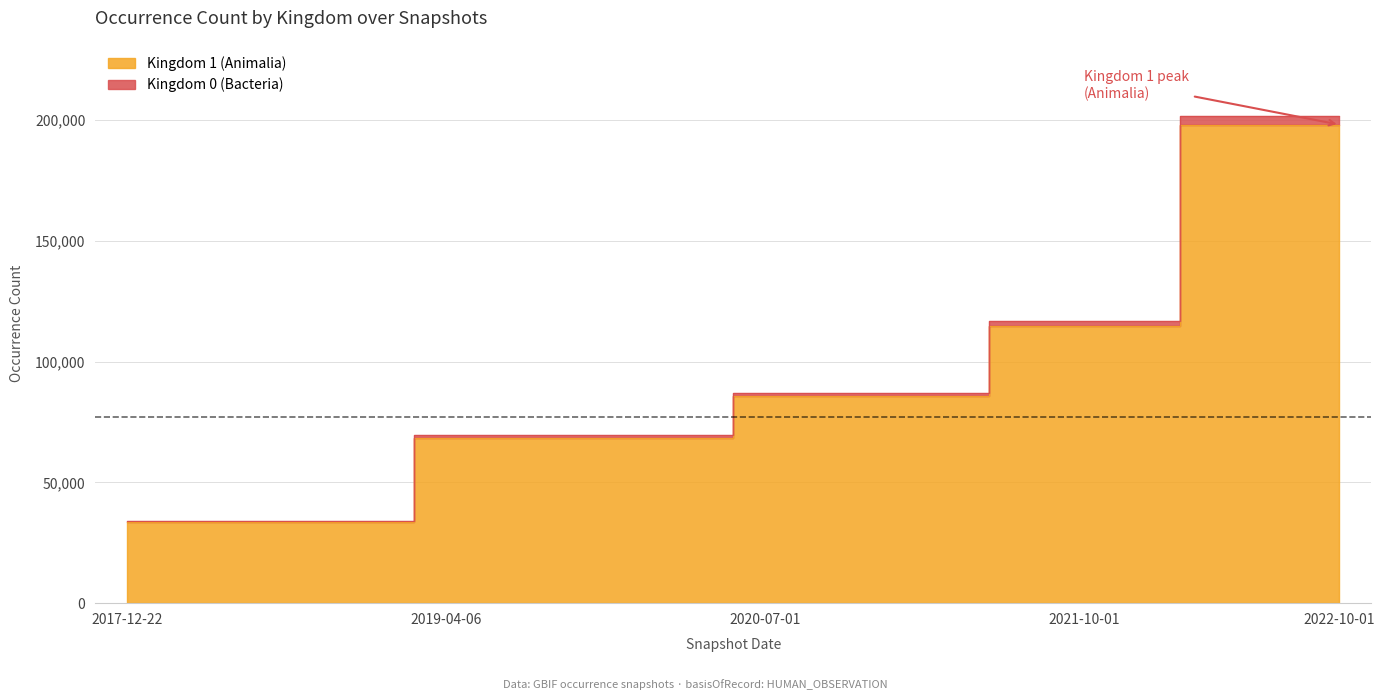

True or false: Kingdom 0 (Bacteria) has a value of 73687 at 2022-01-01.

False